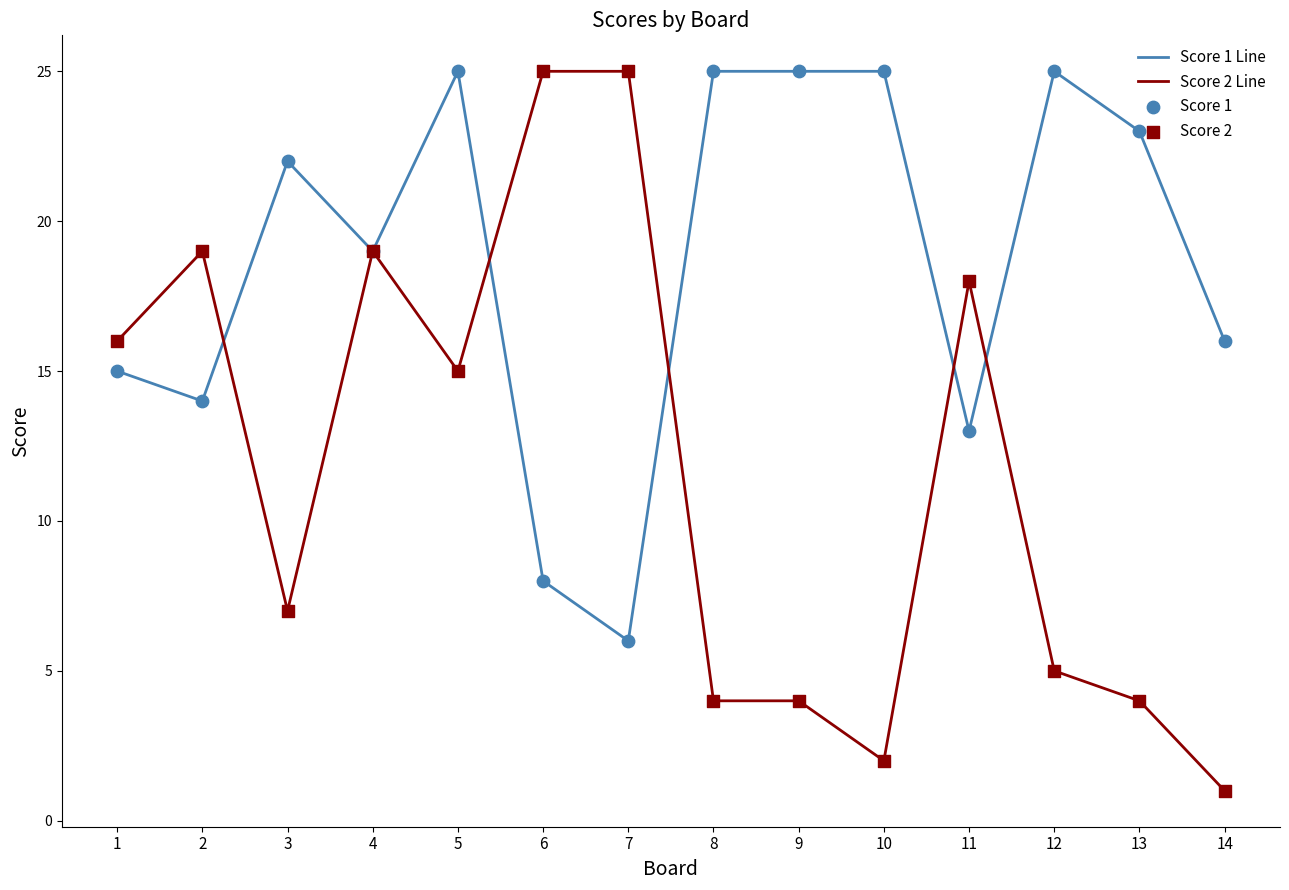

What is the total value across all series at 11?

31